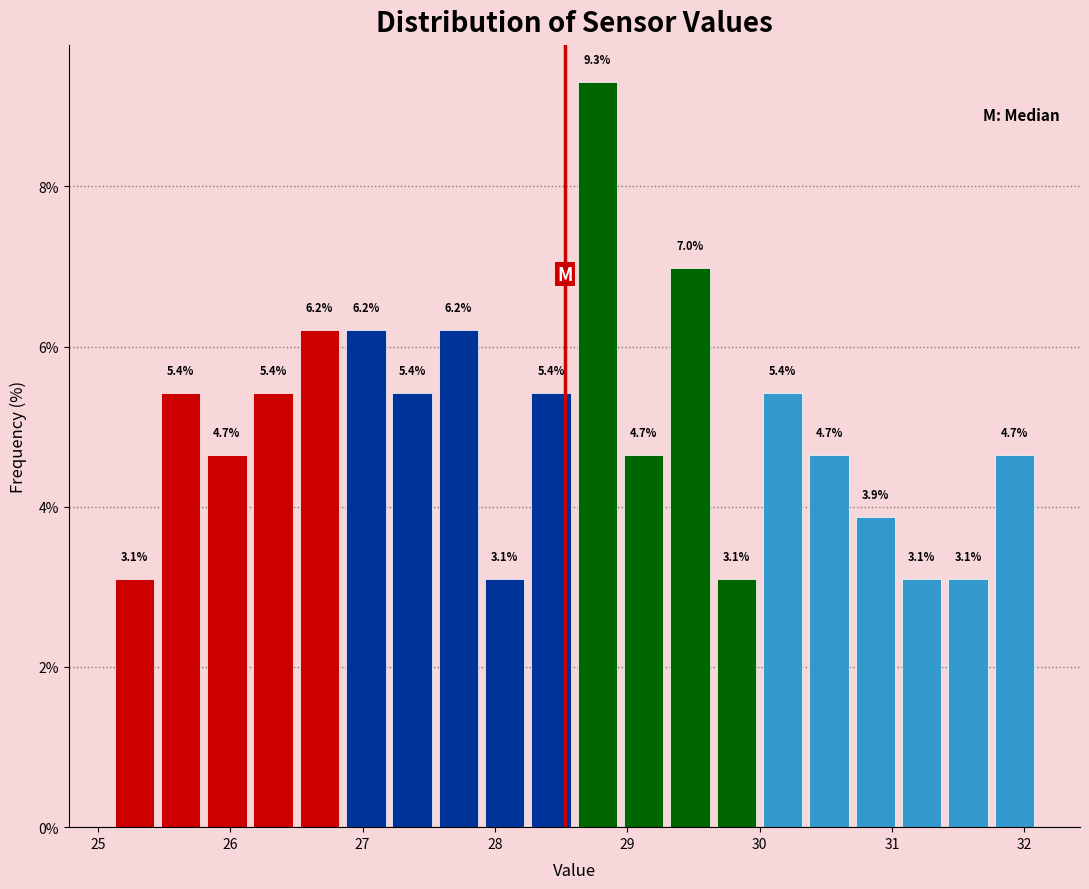

Around what value on the x-axis is the tallest bar? Give the approximate position of its centre, as read against the axis.

28.8